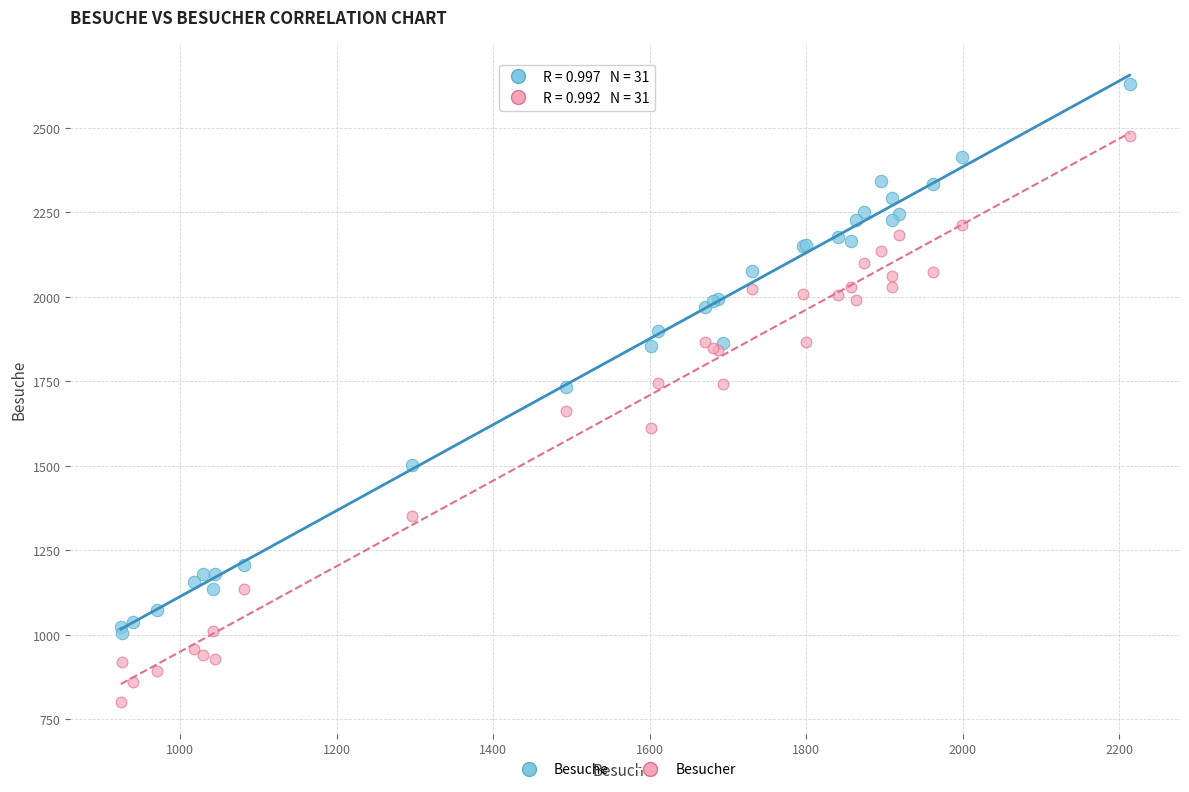

Which series has the largest Y range (max minus min)?

Besucher